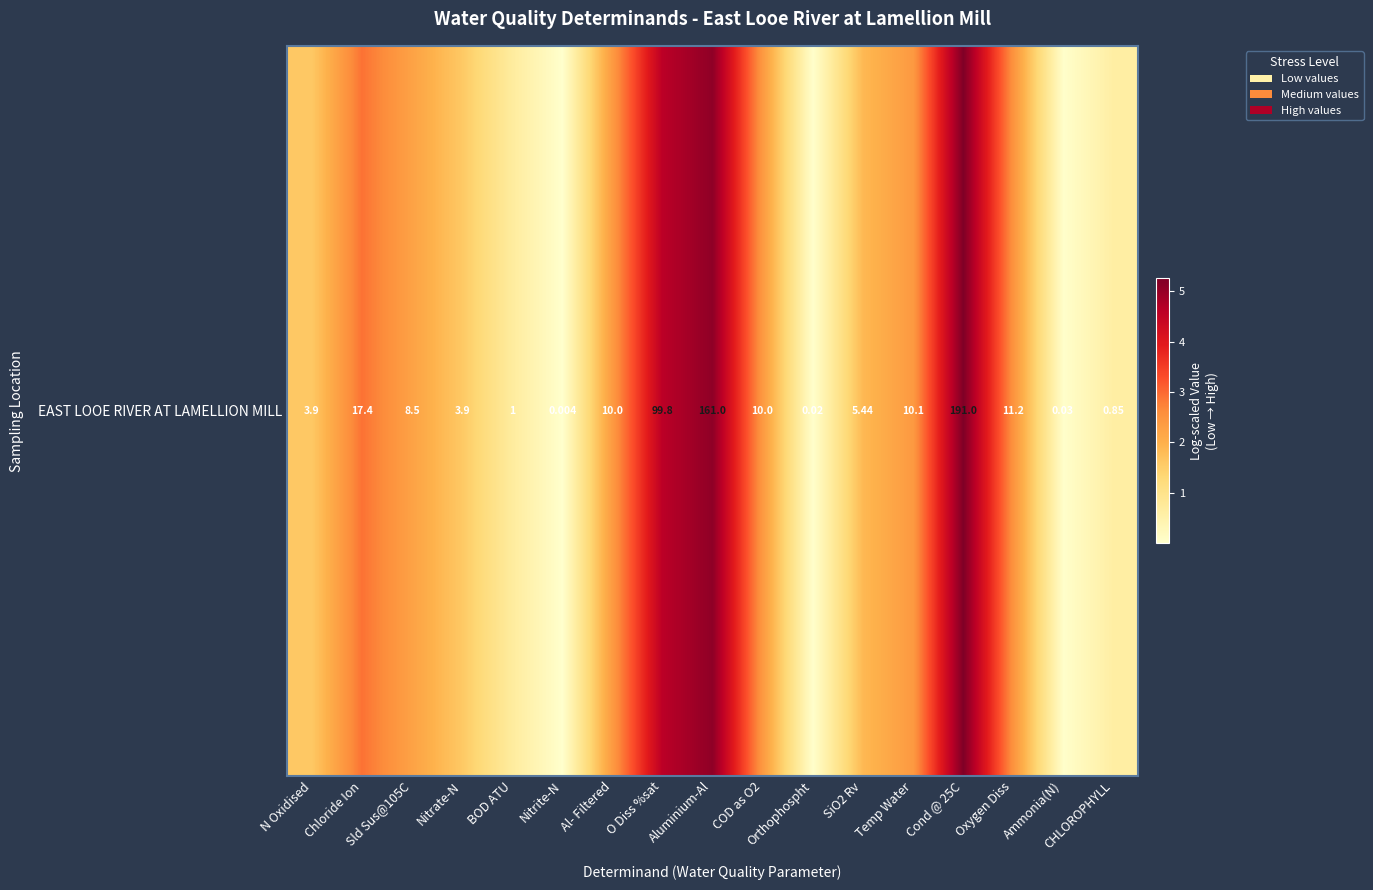

Rank the categories by value from lowest to highest.

Nitrite-N, Orthophospht, Ammonia(N), CHLOROPHYLL, BOD ATU, N Oxidised, Nitrate-N, SiO2 Rv, Sld Sus@105C, Al- Filtered, COD as O2, Temp Water, Oxygen Diss, Chloride Ion, O Diss %sat, Aluminium-Al, Cond @ 25C